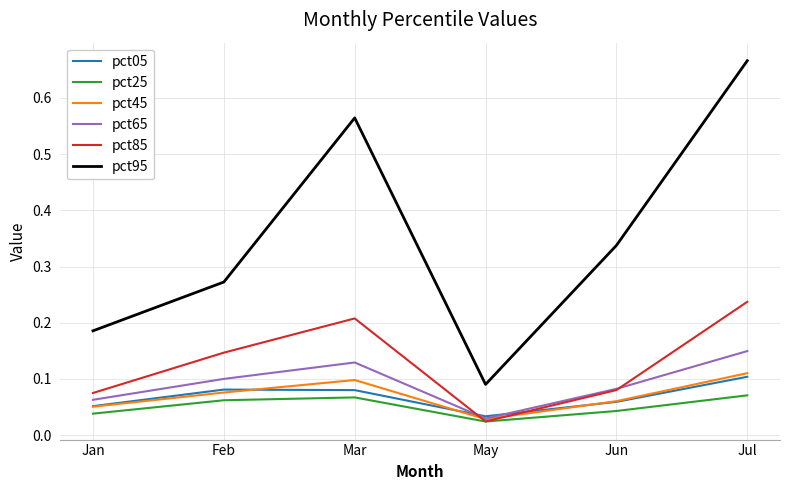

Is it true that pct95 equals 0.5 at Jun?

False